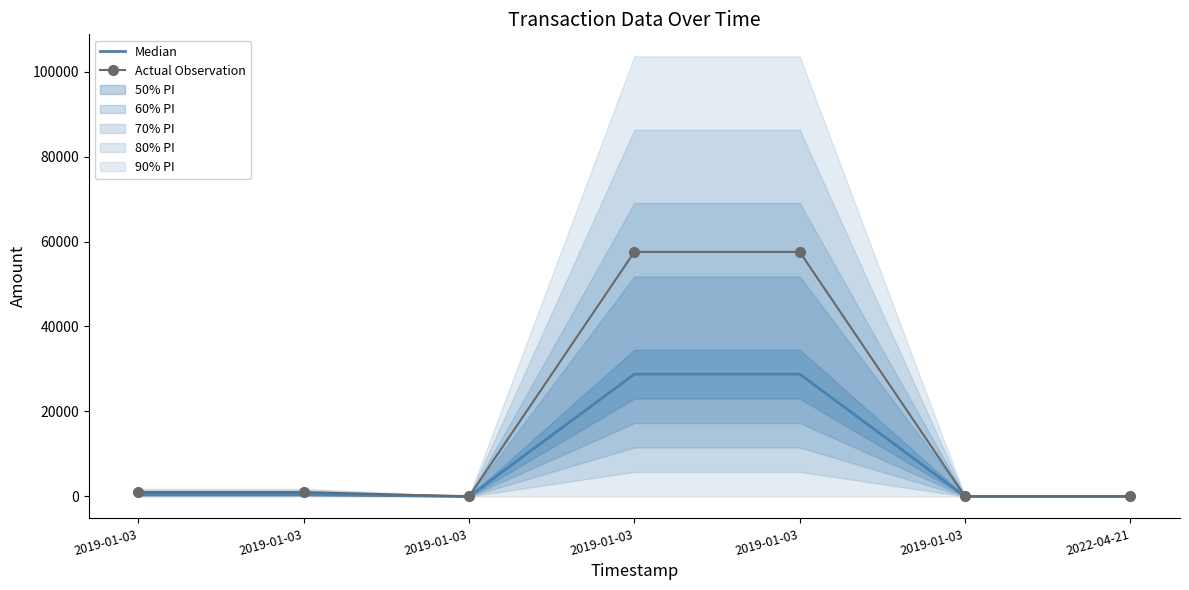

Is it true that Median equals 179.0 at 2019-01-03?

False